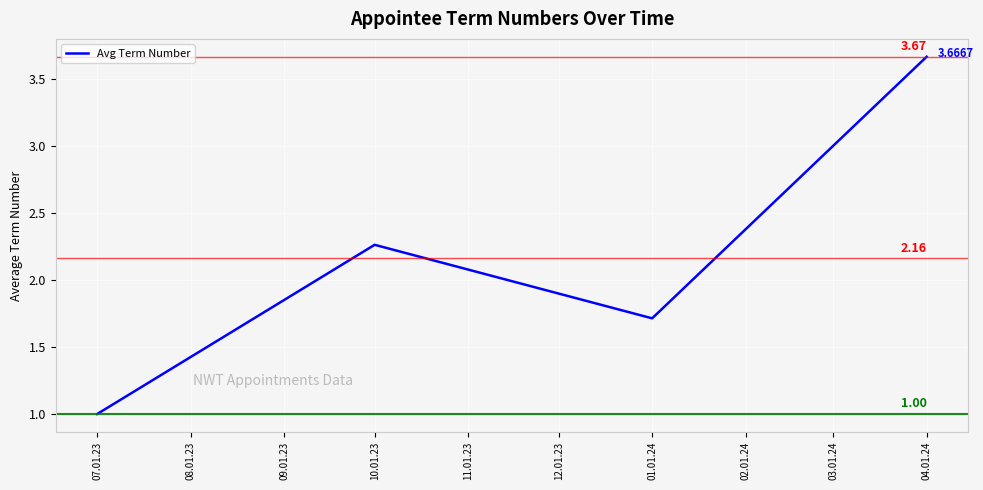

Count the number of categories in the chart.

4